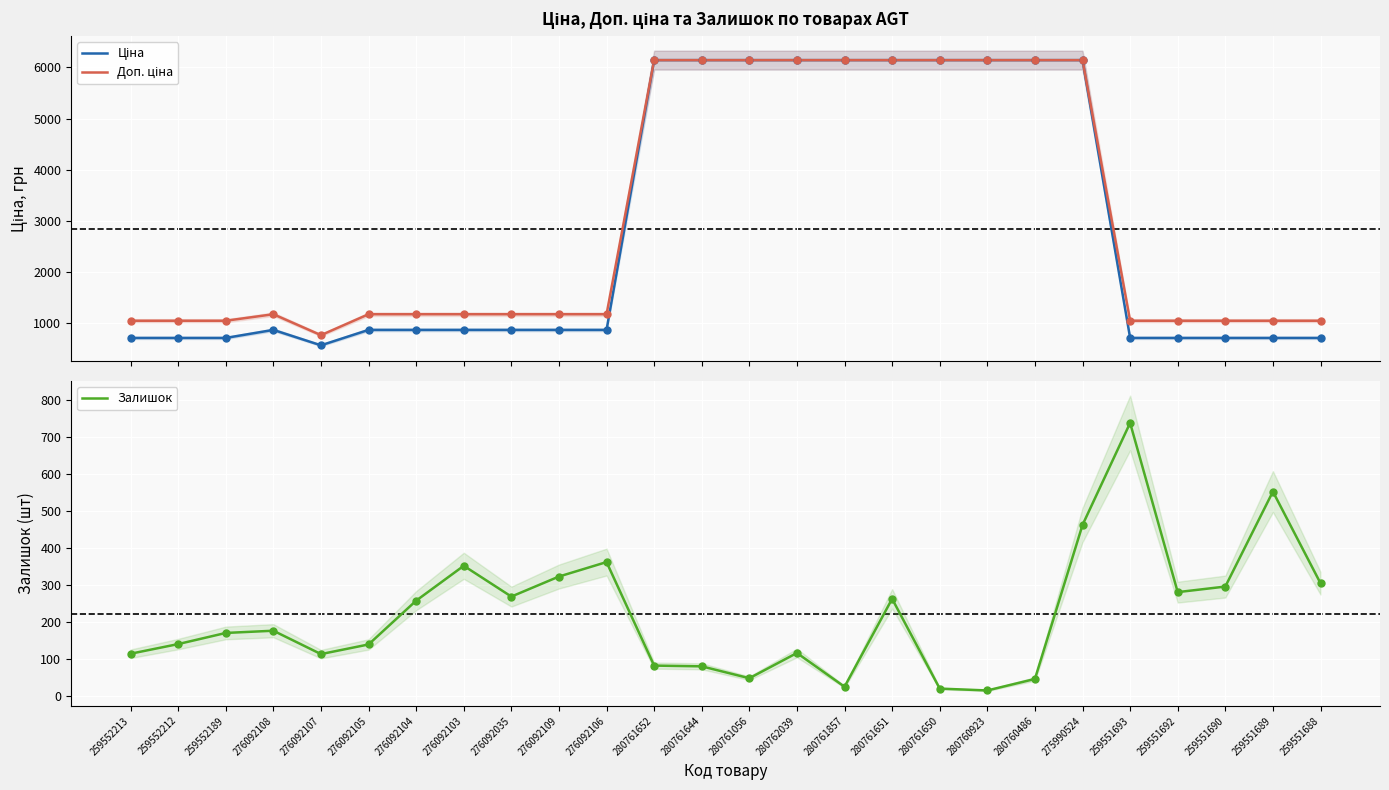

At how many categories does at least one series exceed 4073?

10